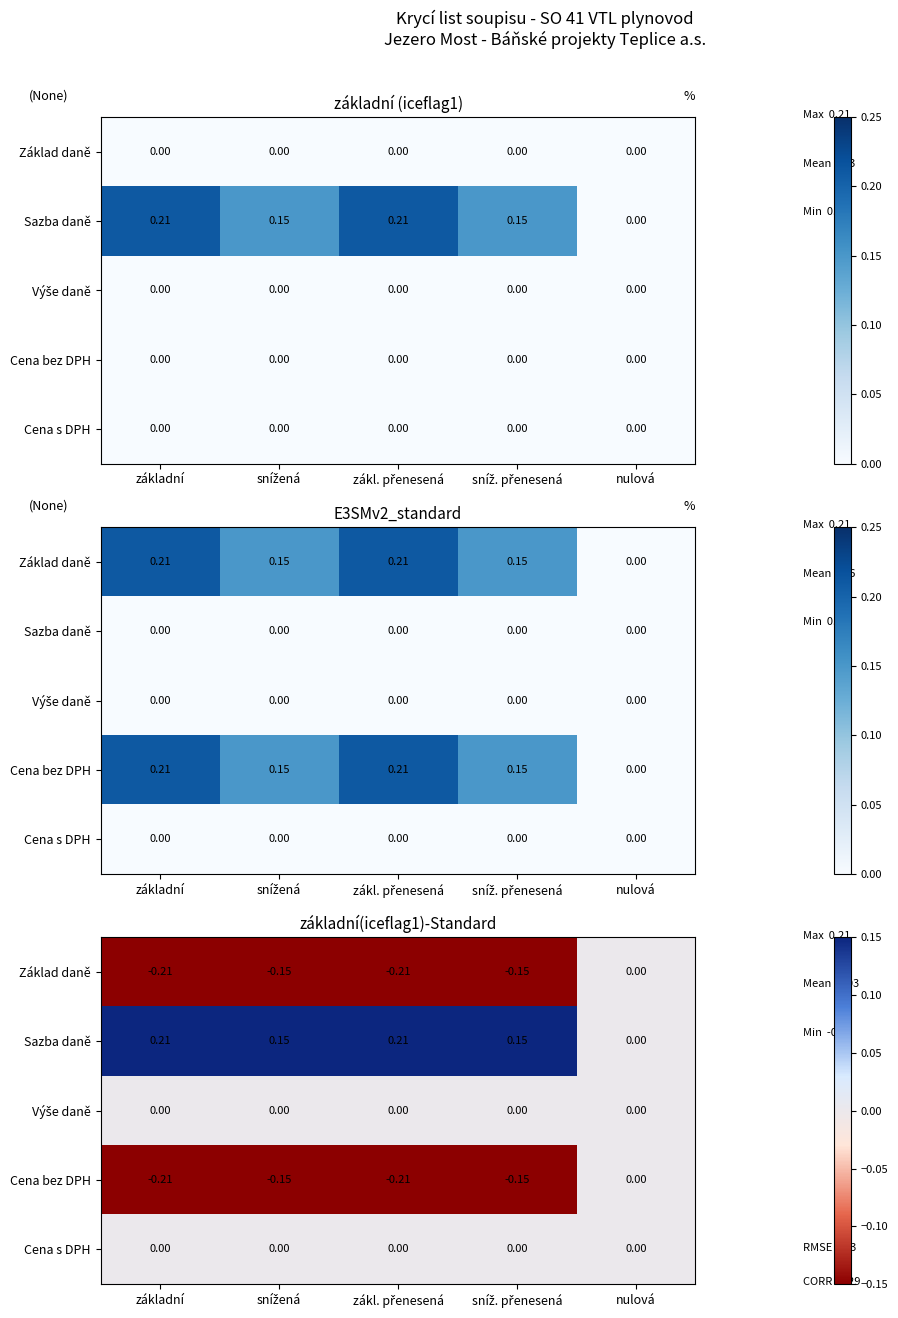

At which category does the chart reach its peak across all series?

základní